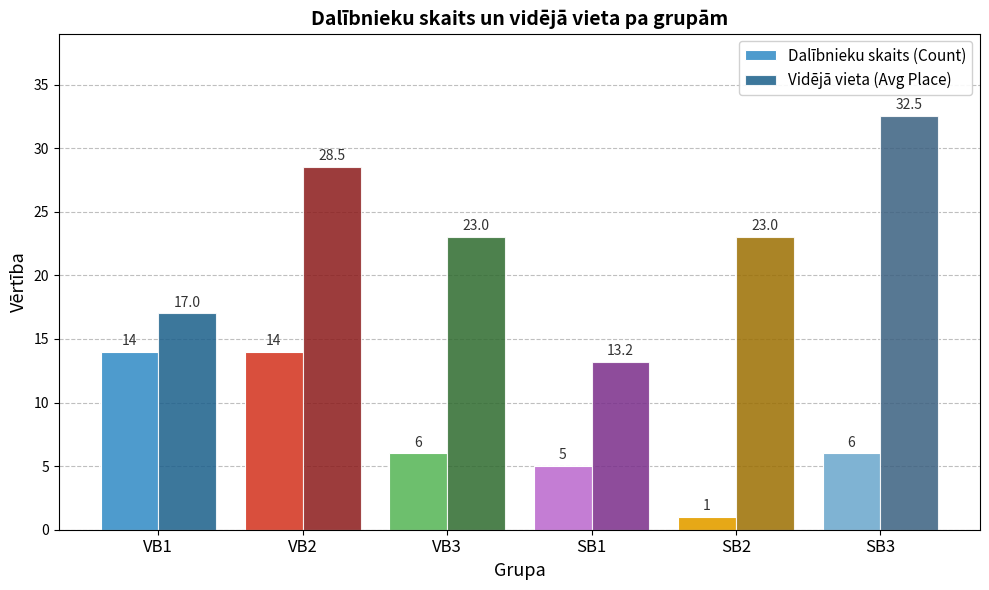

Are the bars horizontal?

No